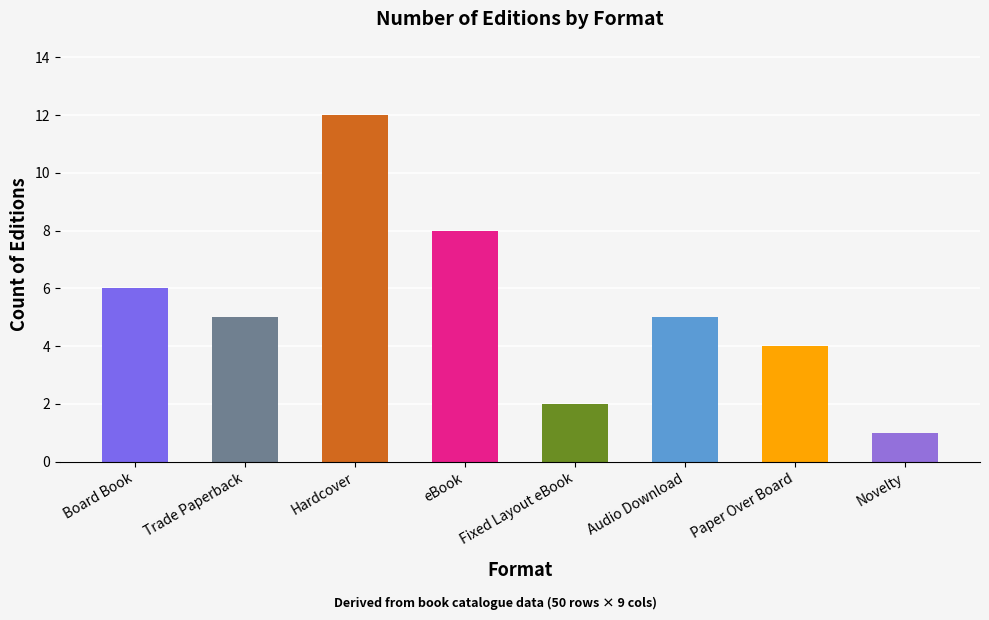

What is the maximum value shown in the chart?

12